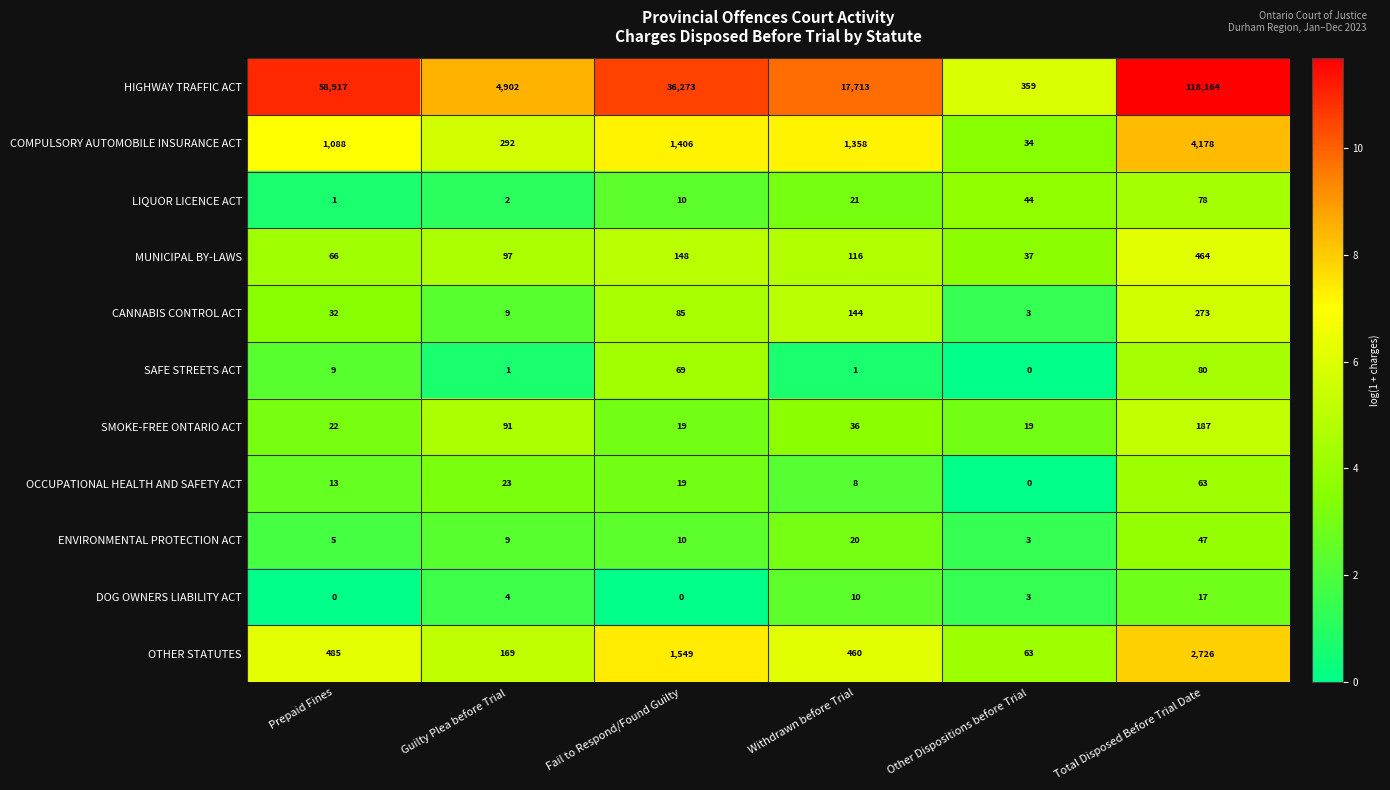

Rank the series at Total Disposed Before Trial Date from highest to lowest value.

HIGHWAY TRAFFIC ACT, COMPULSORY AUTOMOBILE INSURANCE ACT, OTHER STATUTES, MUNICIPAL BY-LAWS, CANNABIS CONTROL ACT, SMOKE-FREE ONTARIO ACT, SAFE STREETS ACT, LIQUOR LICENCE ACT, OCCUPATIONAL HEALTH AND SAFETY ACT, ENVIRONMENTAL PROTECTION ACT, DOG OWNERS LIABILITY ACT